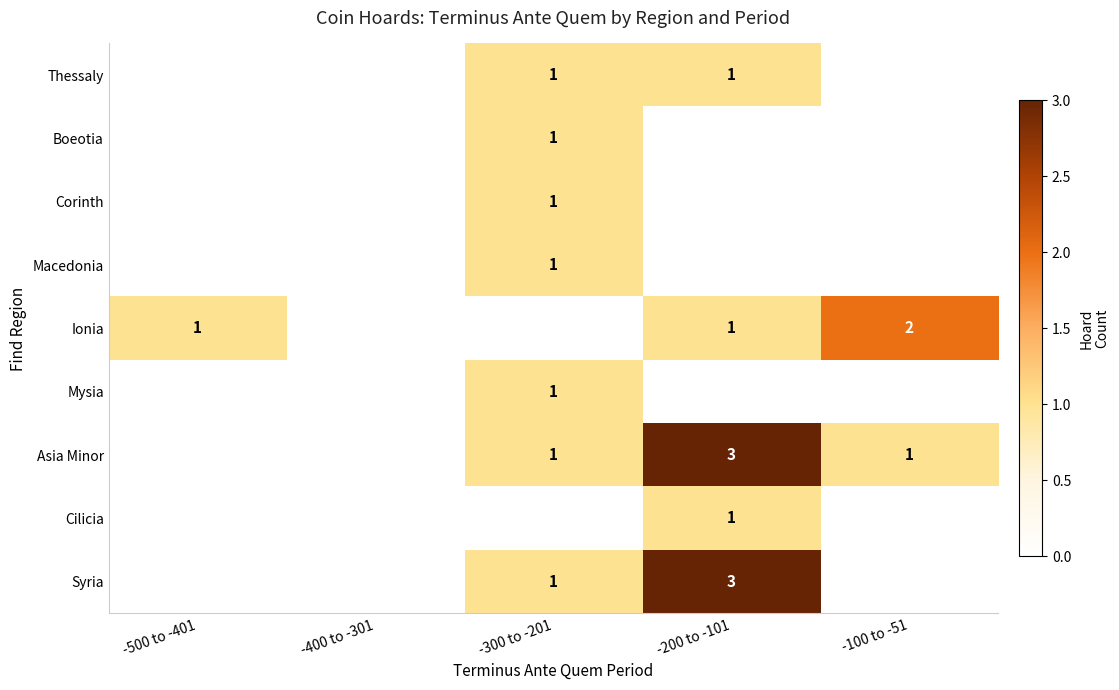

Is it true that Ionia equals 2 at -500 to -401?

False